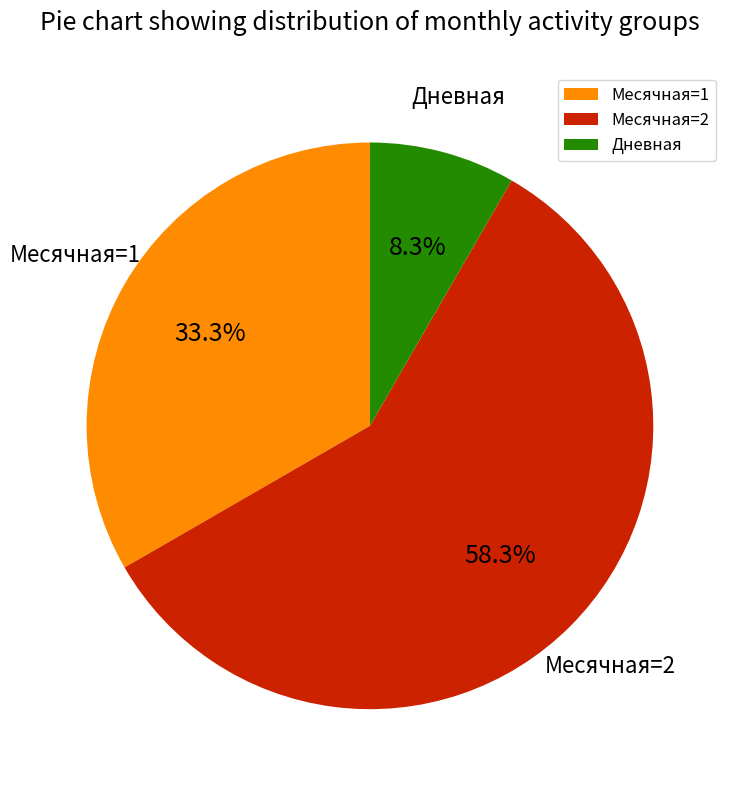

Which has a higher value, Месячная=2 or Дневная?

Месячная=2